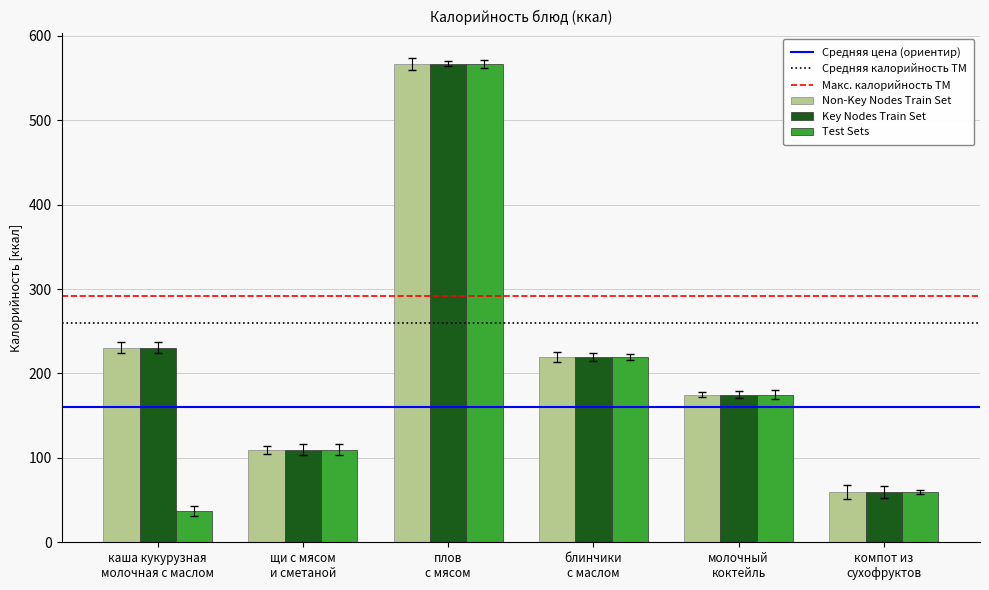

What is the minimum value shown in the chart?

37.0